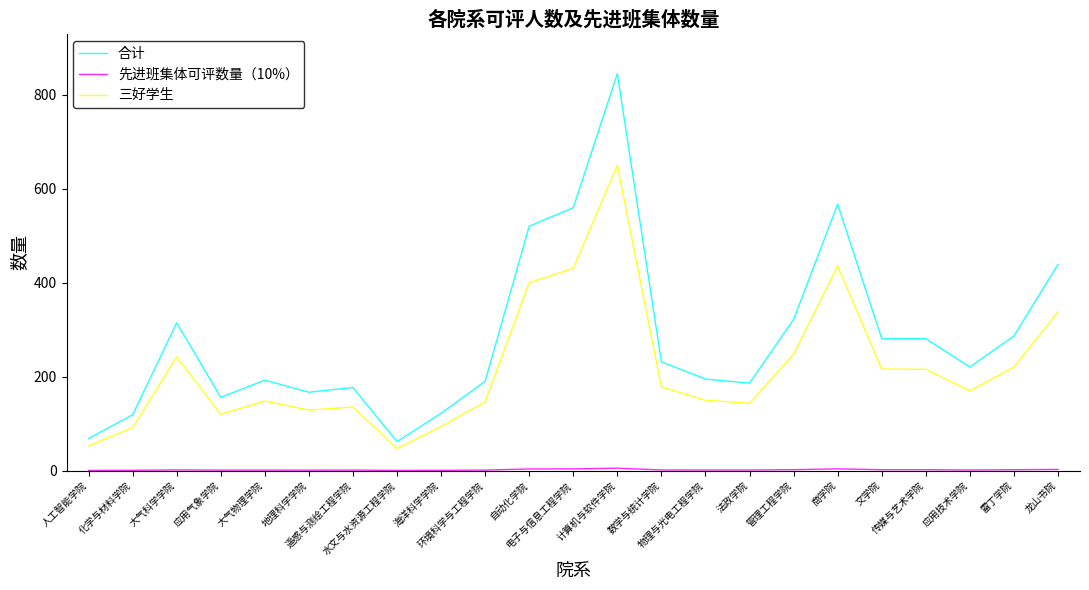

What position from the left is 管理工程学院?

17